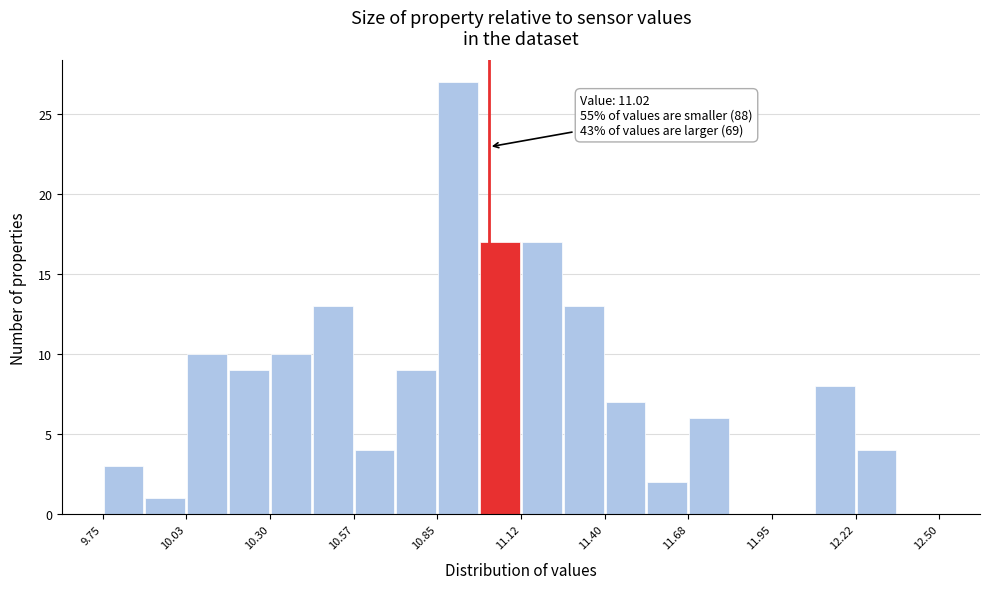

Read against the x-axis, roughly where is the centre of the tallest bar?

10.90